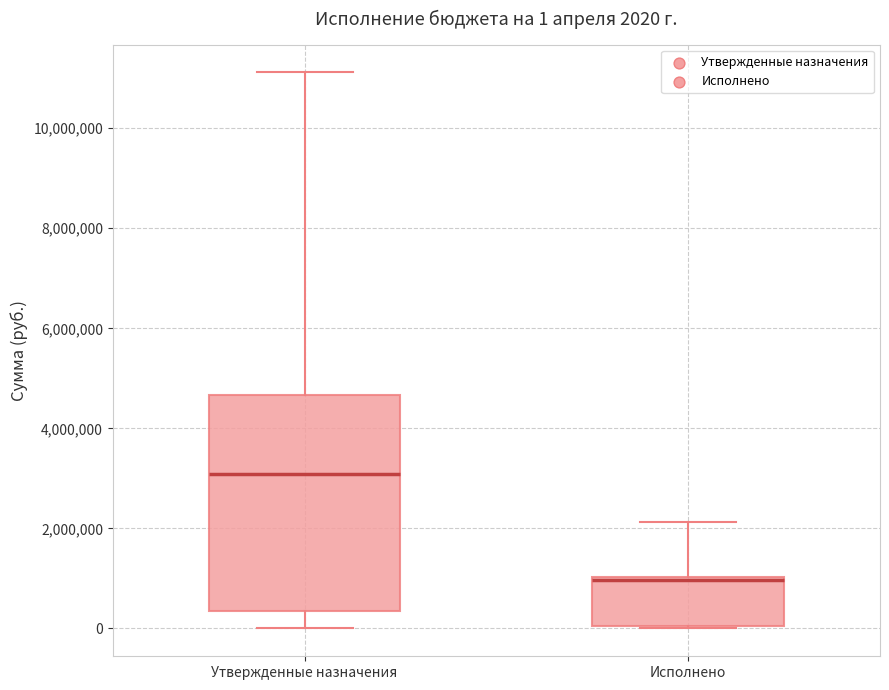

Which box's median line is the lowest?

Исполнено